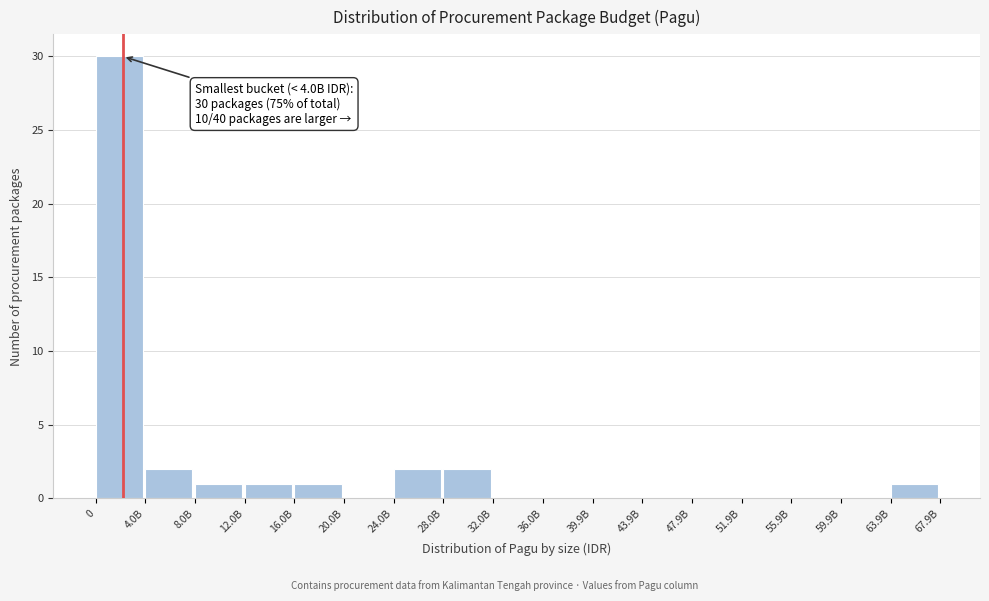

Reading left to right, extract all data points from this chart.

0=30	4.0B=2	8.0B=1	12.0B=1	16.0B=1	20.0B=0	24.0B=2	28.0B=2	32.0B=0	36.0B=0	39.9B=0	43.9B=0	47.9B=0	51.9B=0	55.9B=0	59.9B=0	63.9B=1